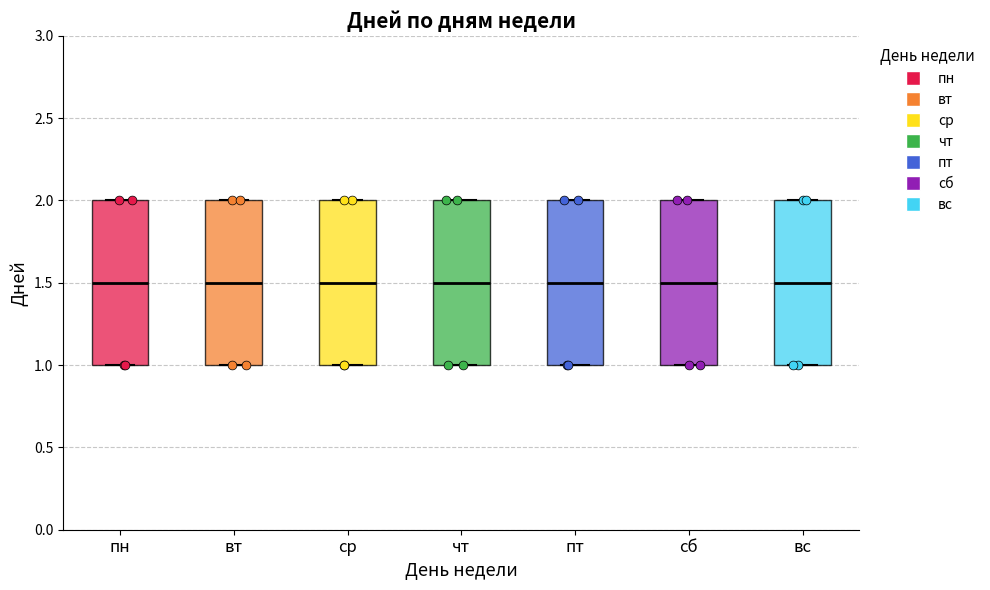

Where is the upper edge of the box for вс on the y-axis? The values are not printed on the chart, so give them approximately, as read against the axis.

2.0